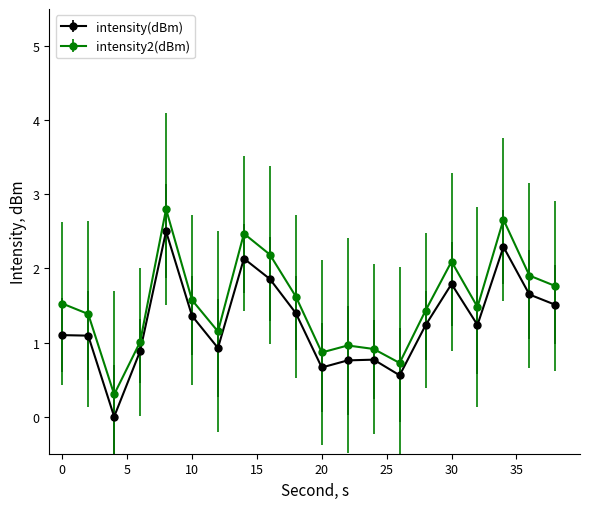

What is the difference between the maximum and minimum values in the intensity2(dBm) series?

2.5